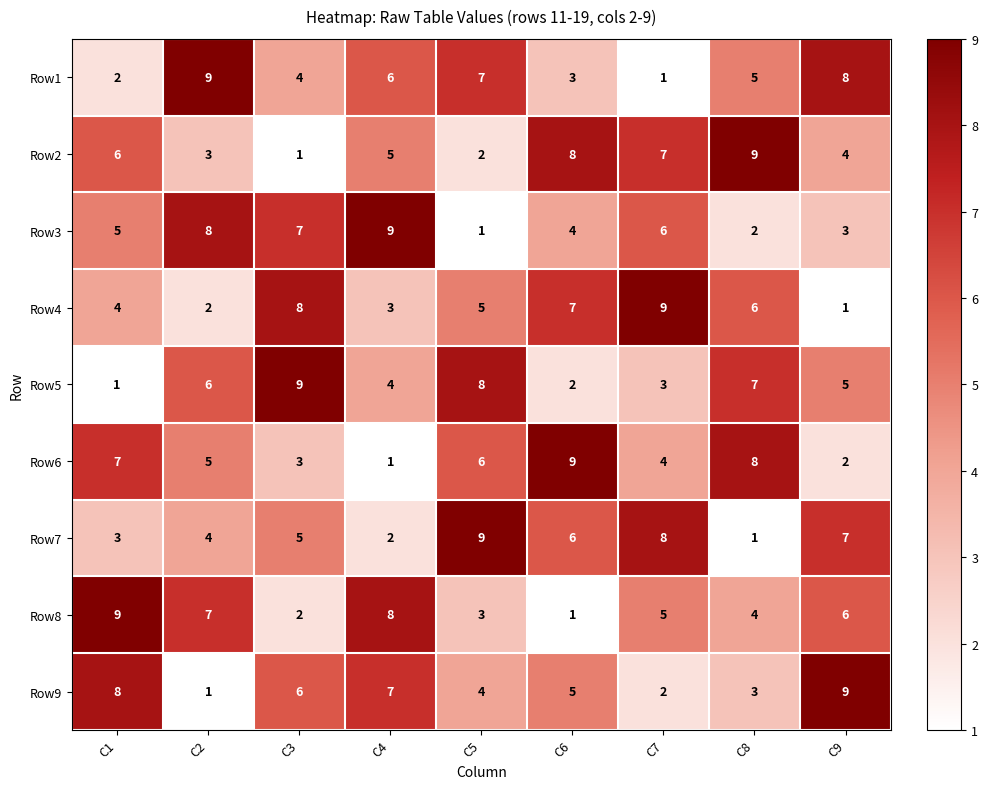

What is the spread (max minus min) of values at C4?

8